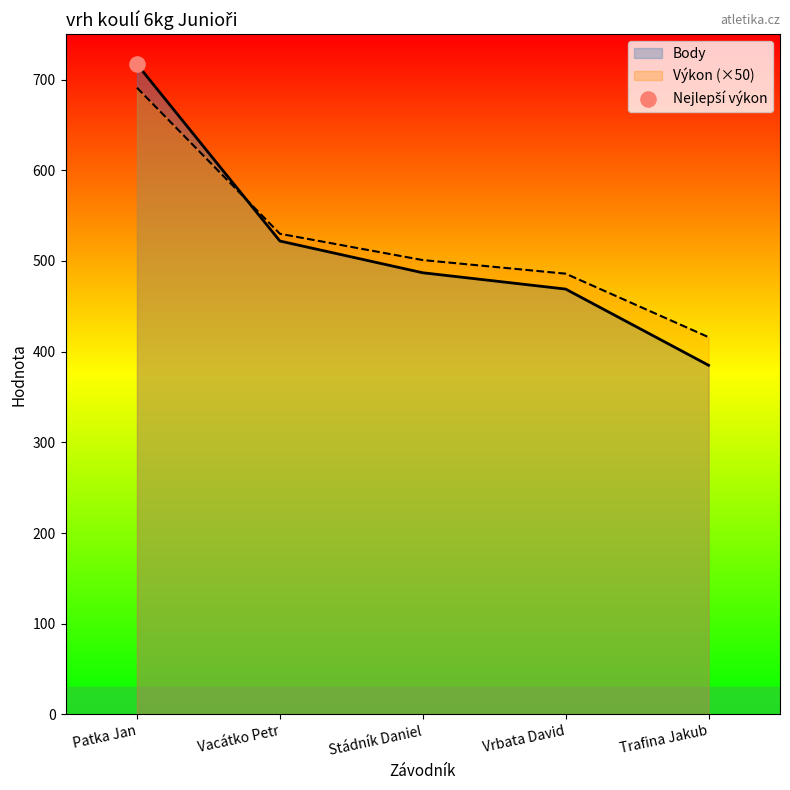

At how many categories does at least one series exceed 545?

1